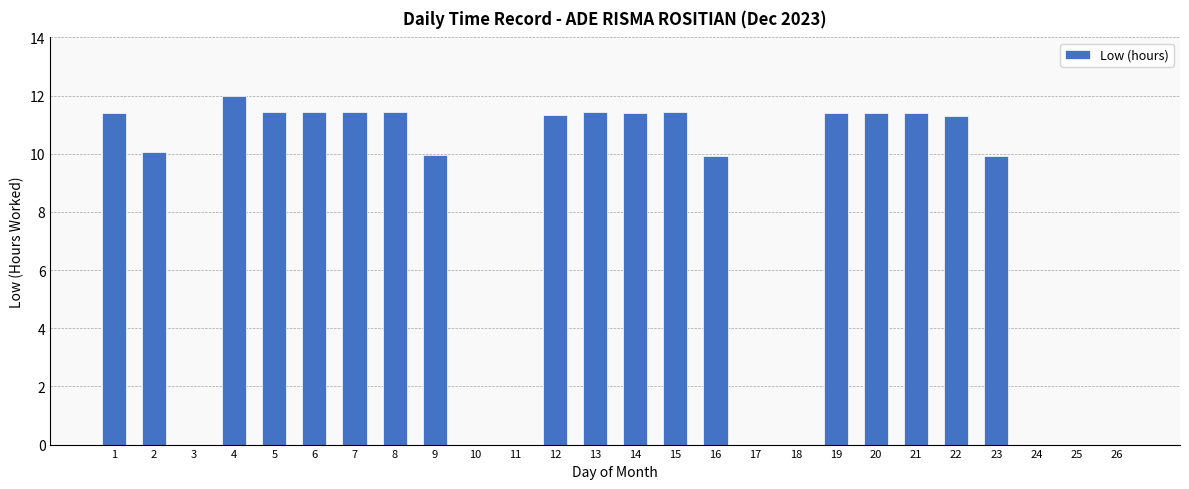

At which category does the chart reach its peak across all series?

4